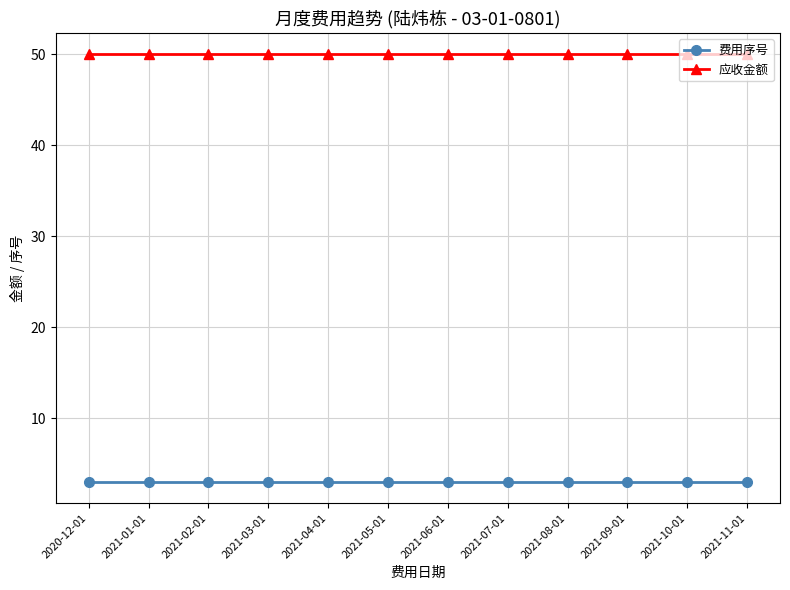

What is the average value of the 费用序号 series?

3